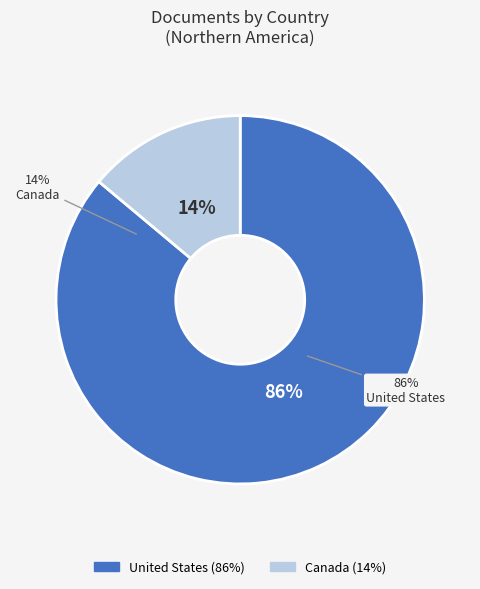

Which category has the biggest portion of the pie?

United States